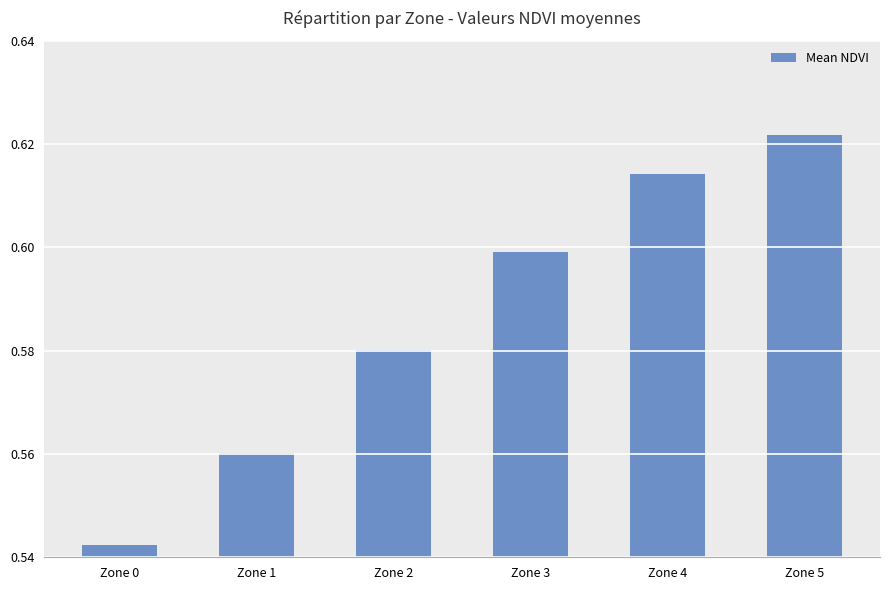

Rank the categories by value from lowest to highest.

Zone 0, Zone 1, Zone 2, Zone 3, Zone 4, Zone 5